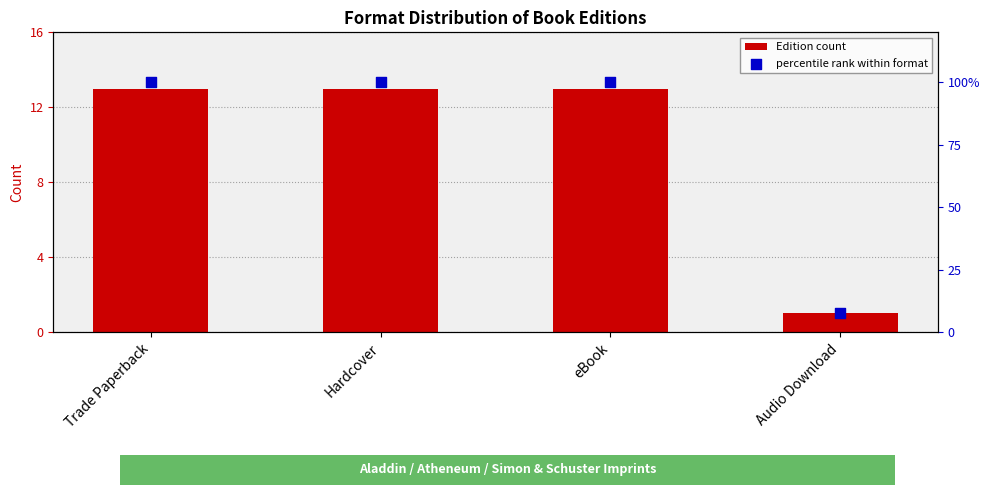

At which category is the sum across all series the highest?

Trade Paperback